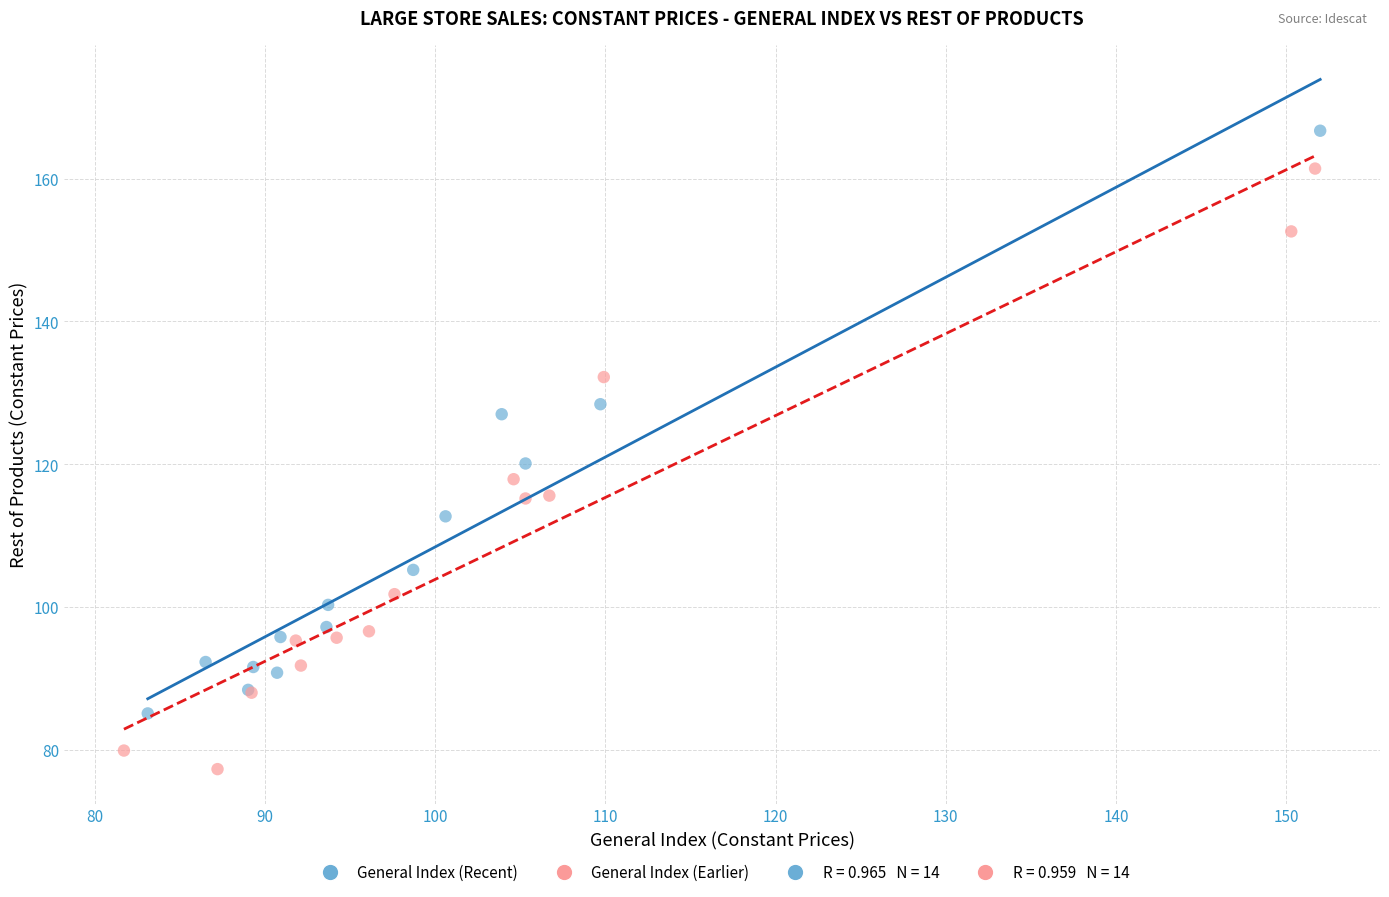

Which series reaches the minimum Y coordinate?

General Index (Earlier)